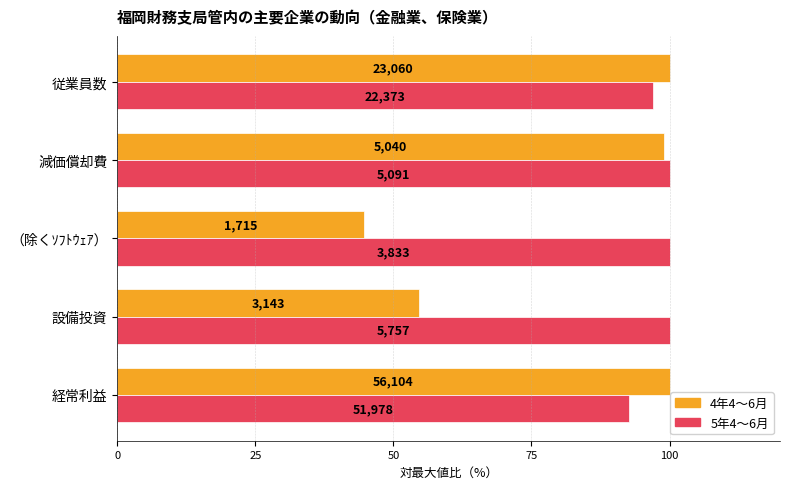

Which series has the largest total across all categories?

5年4～6月